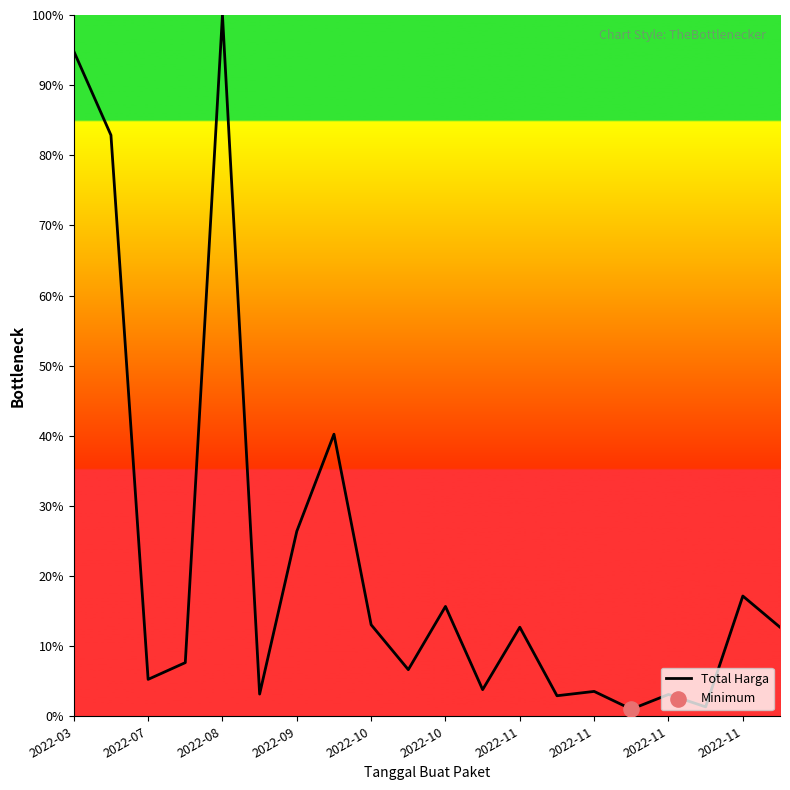

What is the difference between the maximum and minimum values?

99.0